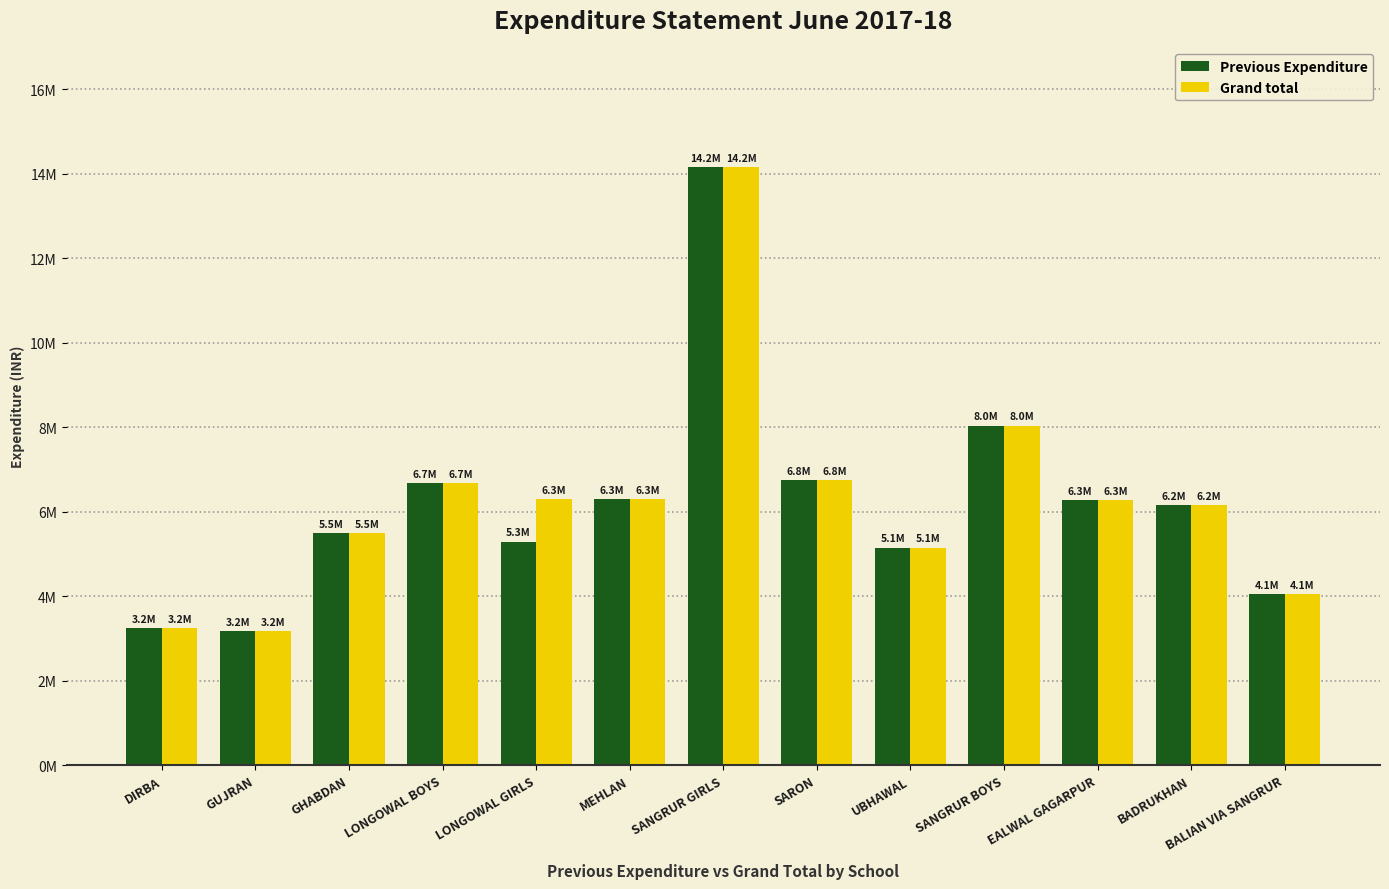

Does the chart contain any negative values?

No